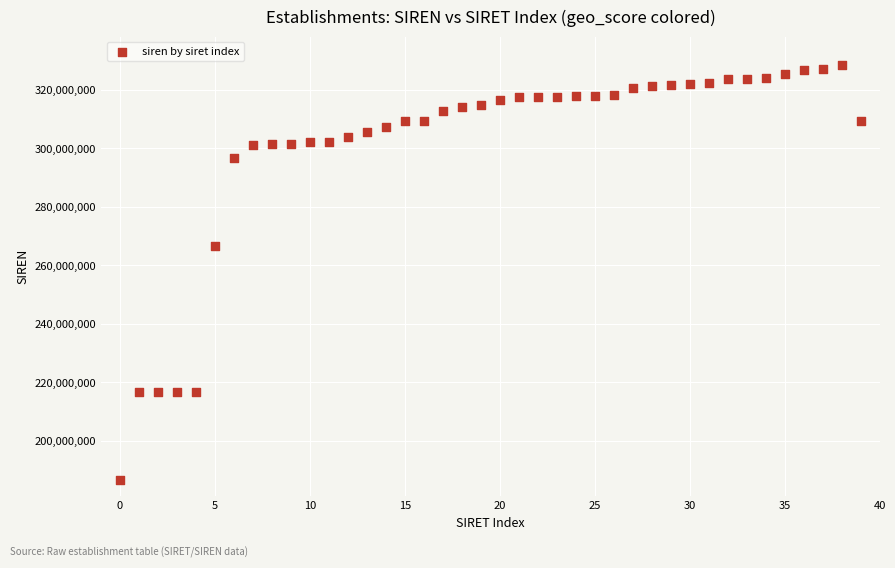

What is the range of Y values (max minus min)?

141545902